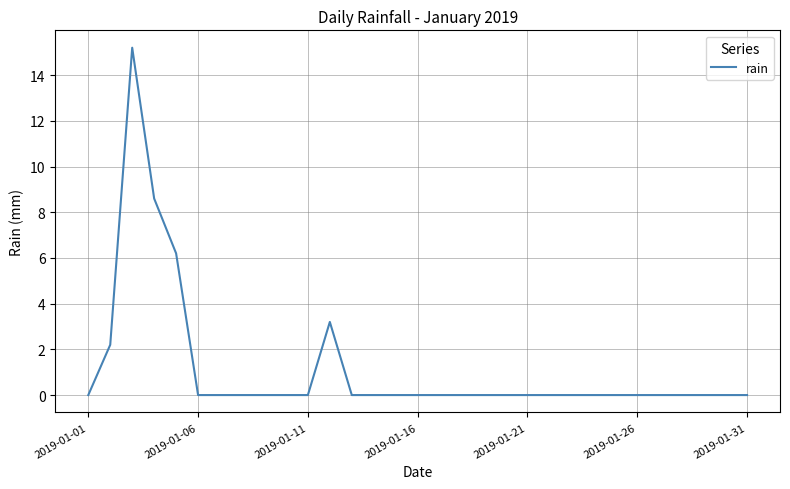

What is the greatest value displayed?

15.2